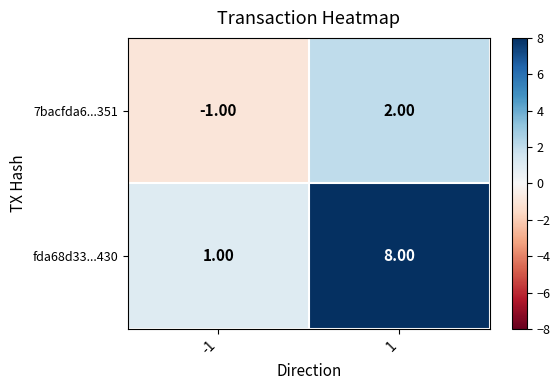

At 1, list the series in order from smallest to largest.

7bacfda6...351, fda68d33...430